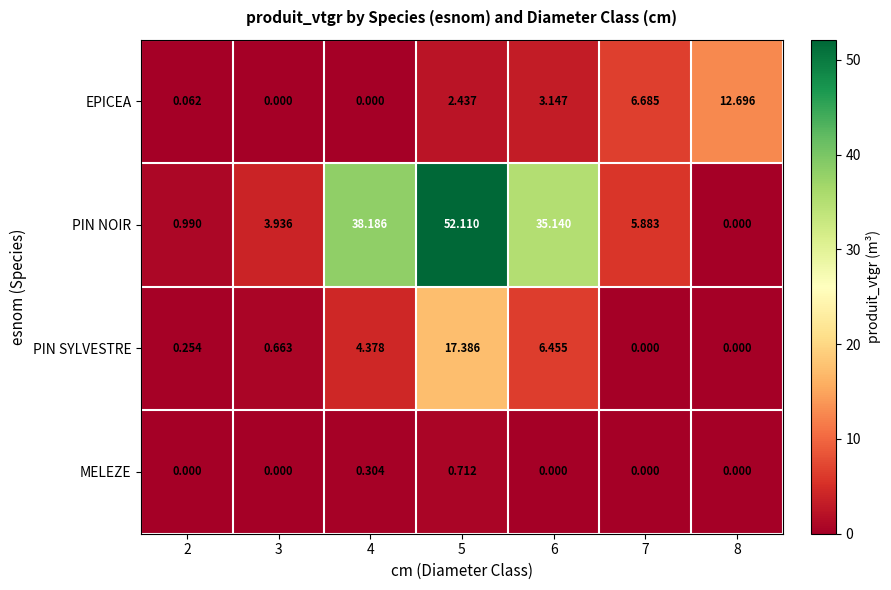

List the series in order of their peak value, highest first.

PIN NOIR, PIN SYLVESTRE, EPICEA, MELEZE